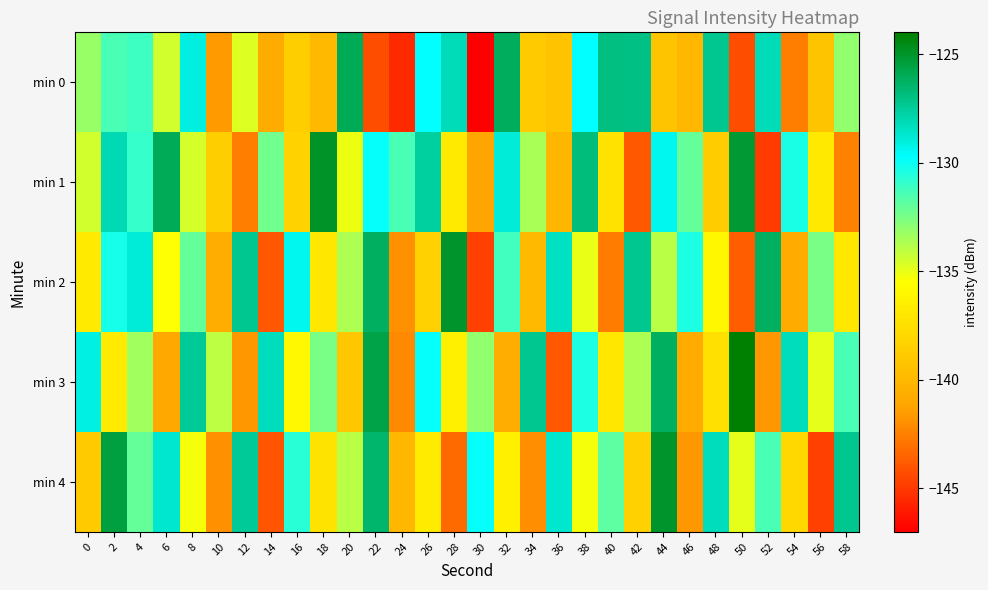

At which category is the sum across all series the highest?

2